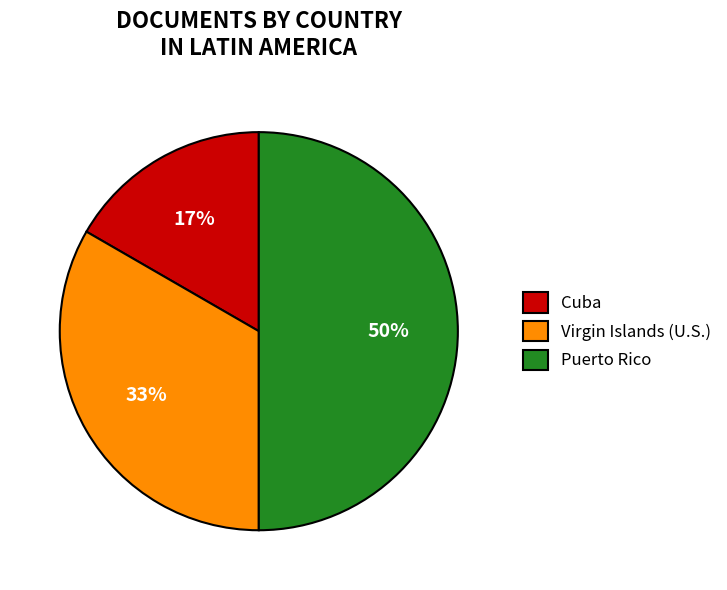

To the nearest percent, what is the difference between the largest and smallest slice percentages?

33%